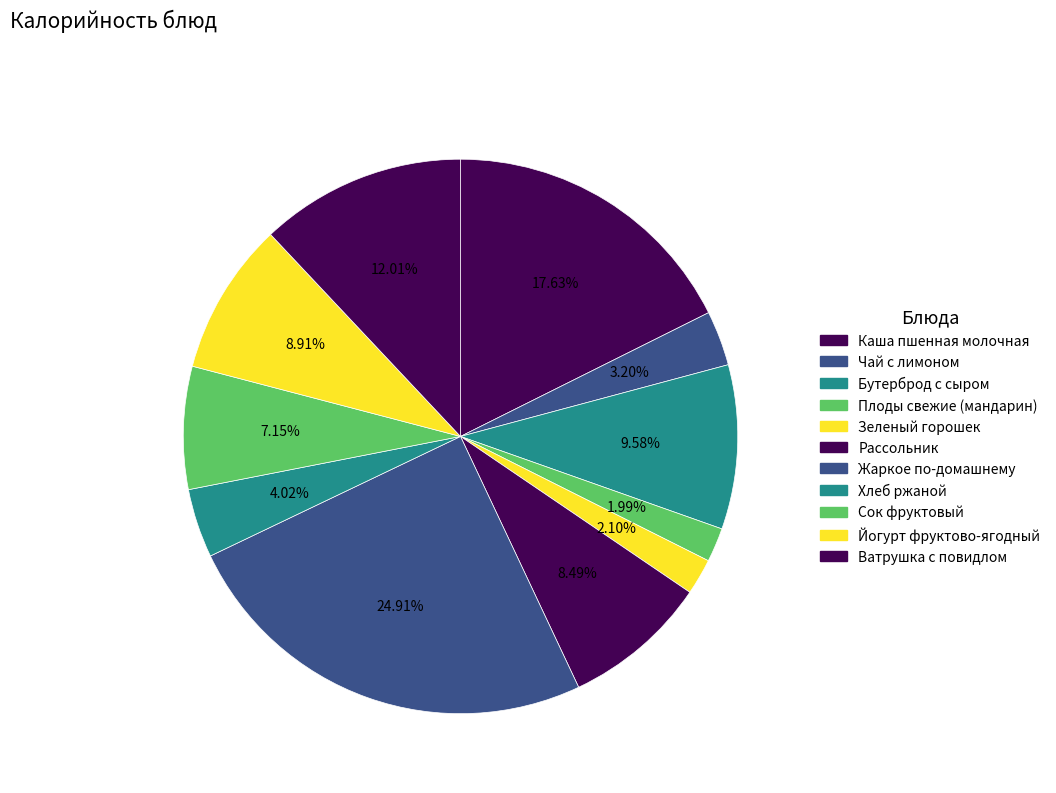

How many slices are in this pie chart?

11